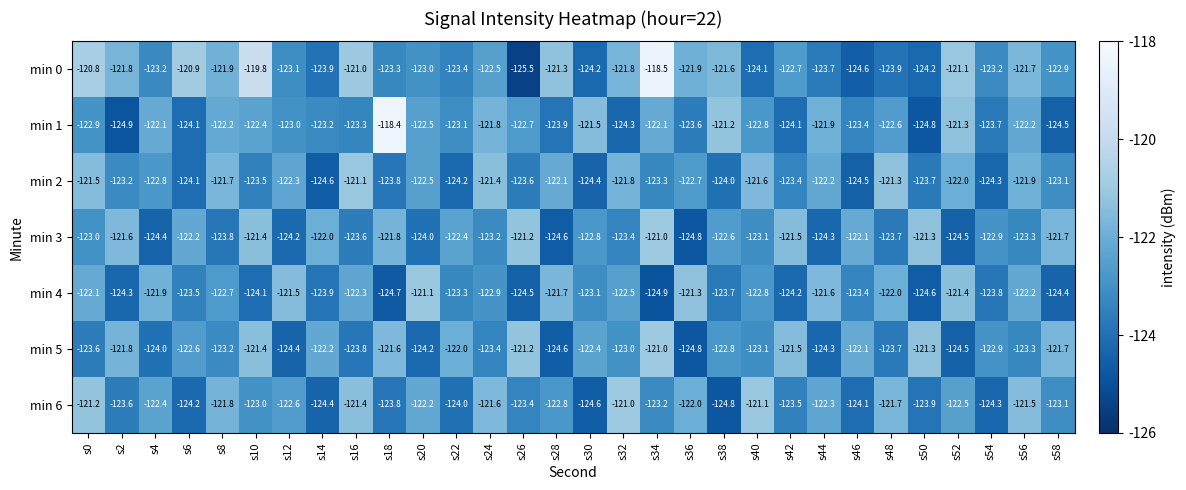

What is the sum of all min 6 values?

-3686.0